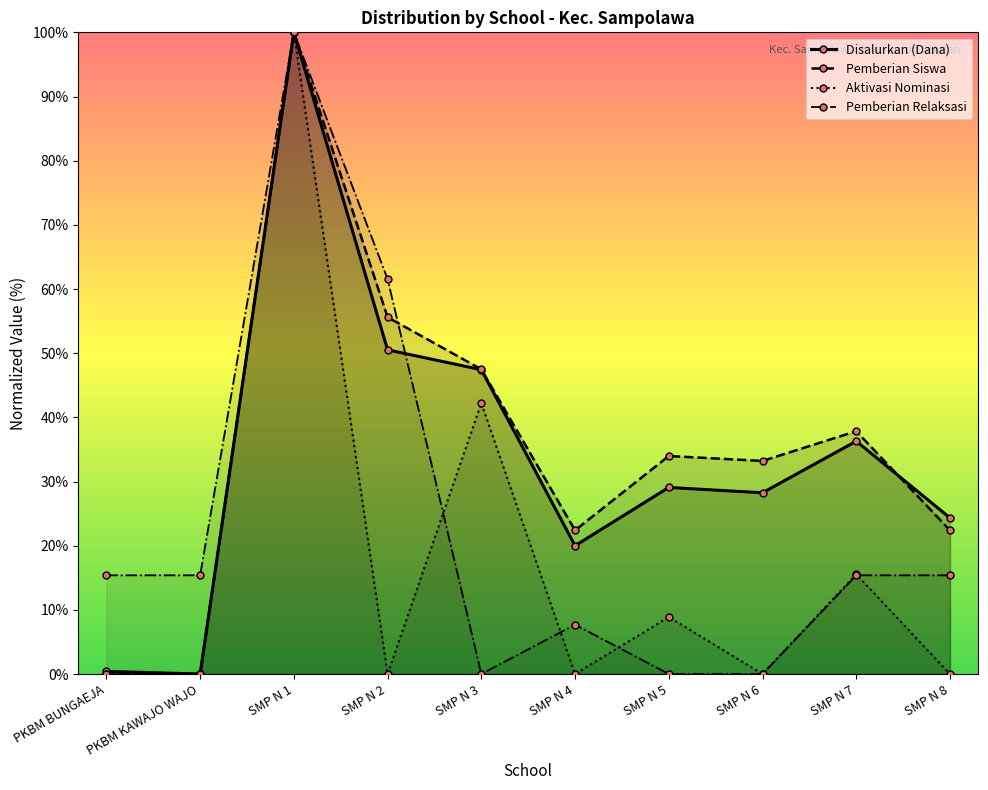

Is it true that Disalurkan (Dana) equals 29.1 at SMP N 5?

True